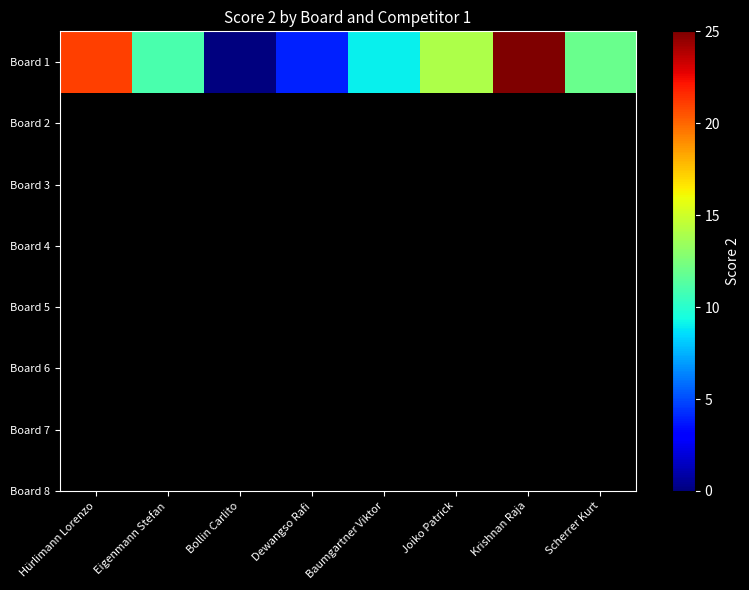

The value at Scherrer Kurt is 12. True or false?

True